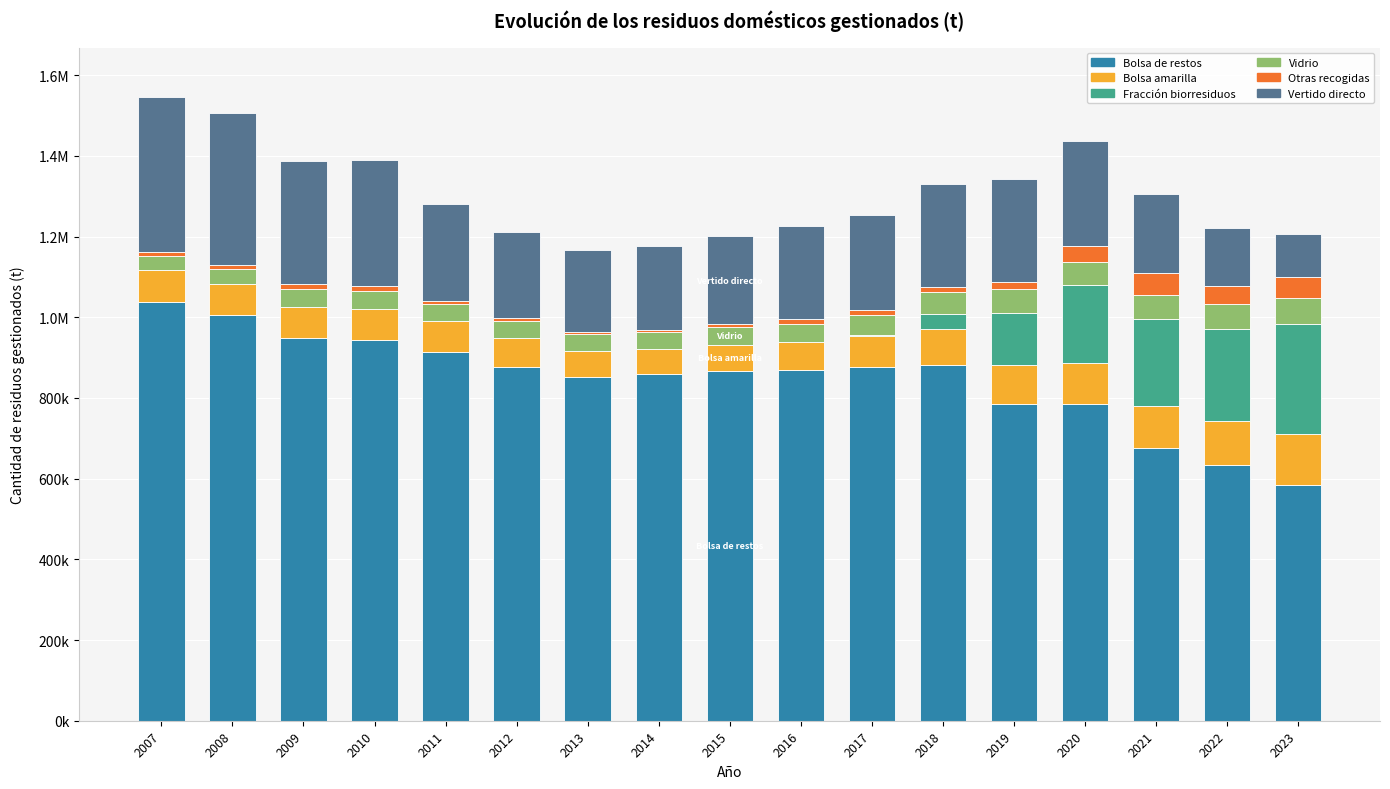

Where does the Vidrio series first go above 43807?

2015